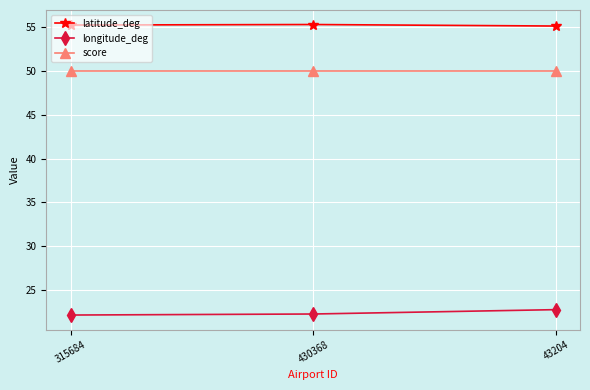

What is the total value across all series at 430368?

127.6